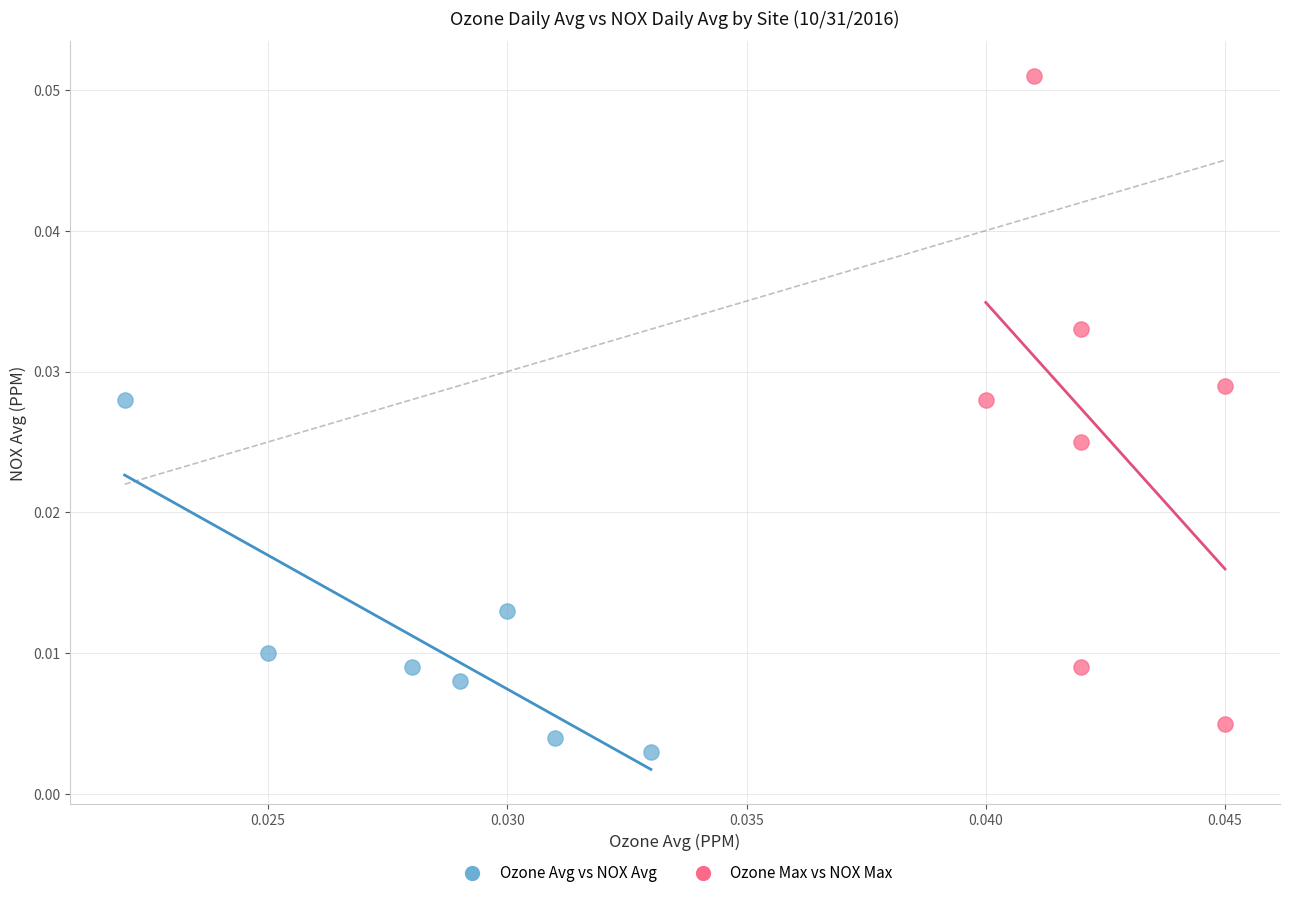

Which series has the largest Y range (max minus min)?

Ozone Max vs NOX Max